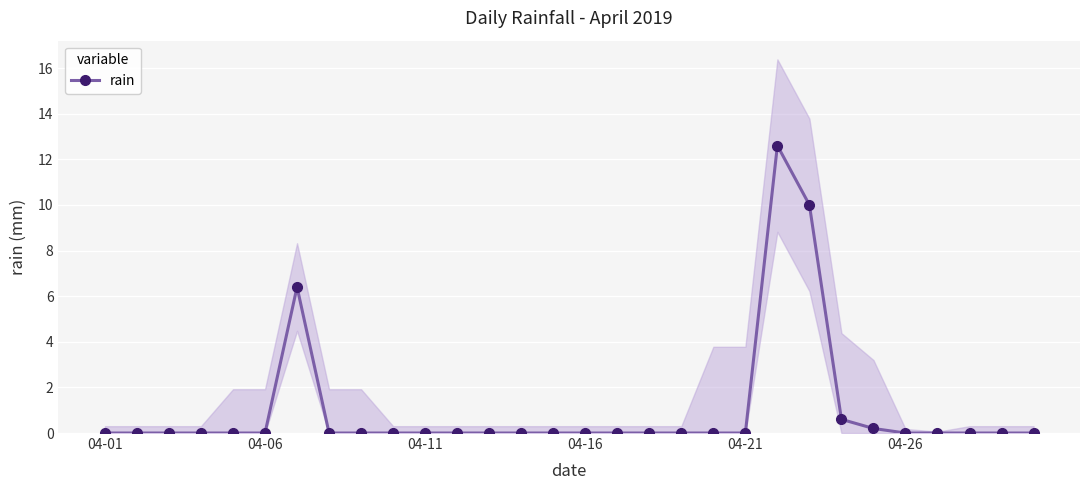

What is the highest value of the rain series?

12.6